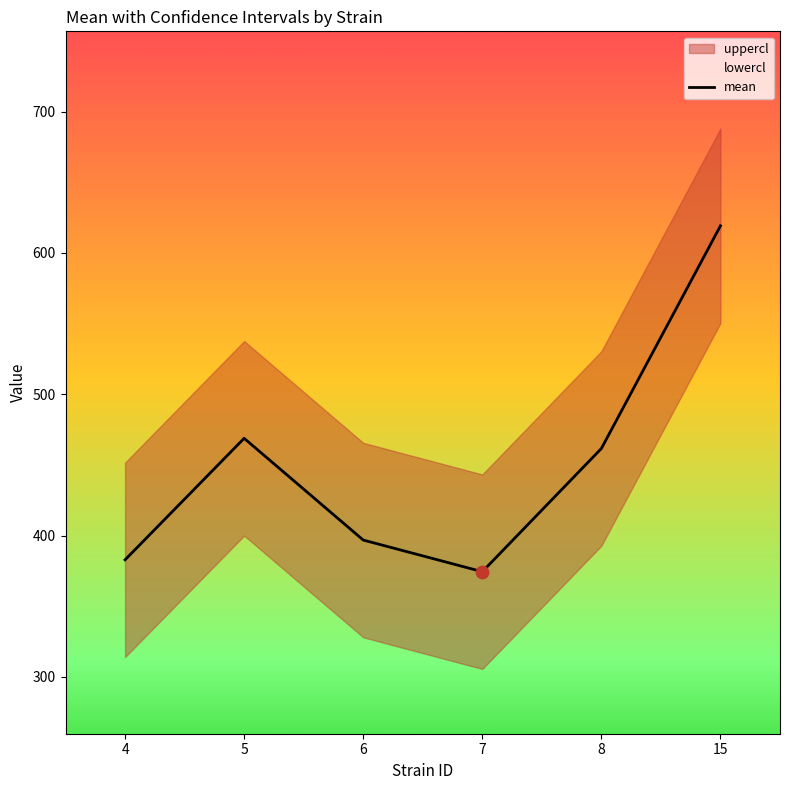

Between 5 and 4, which is larger?

5